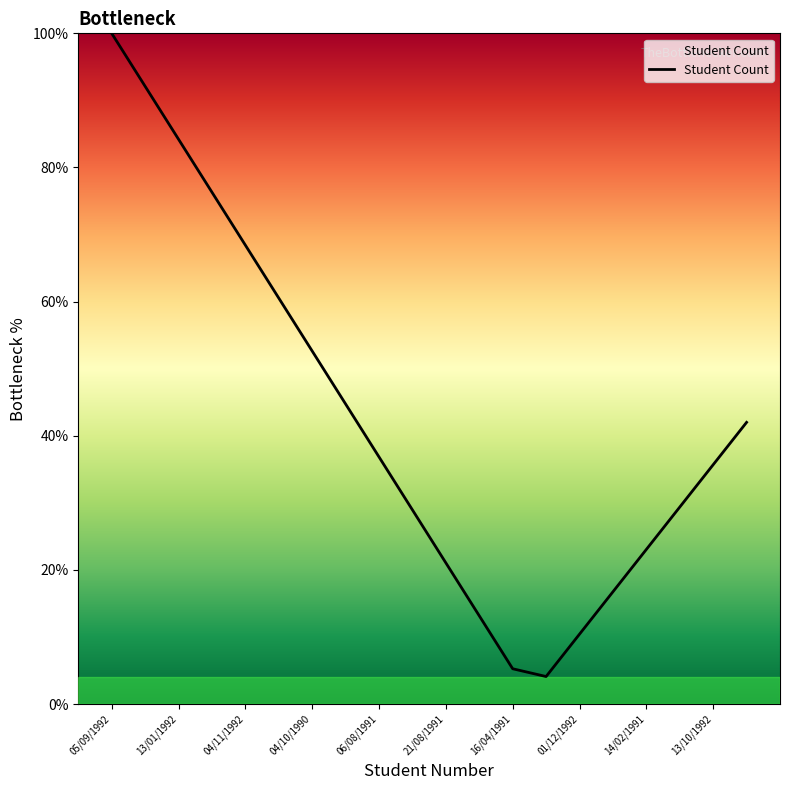

What is the difference between the maximum and second lowest values?

94.7